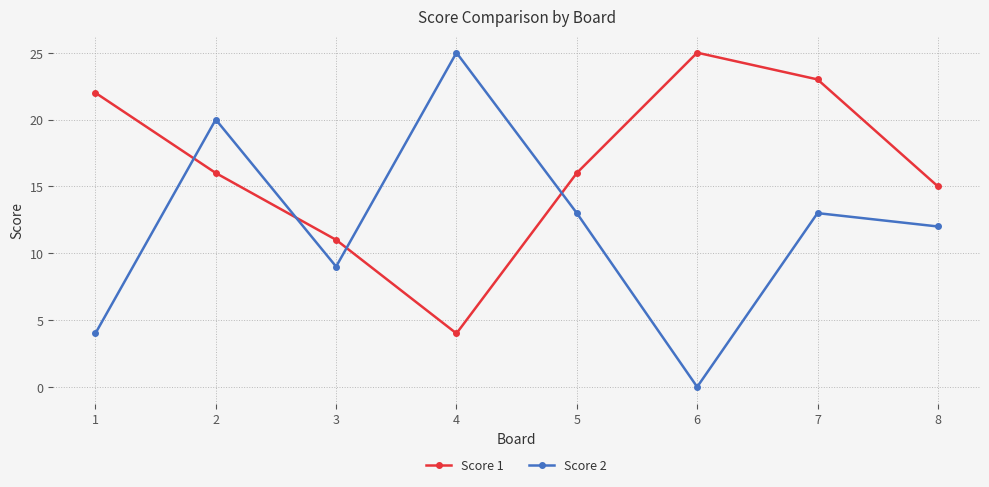

What is the sum of all Score 1 values?

132